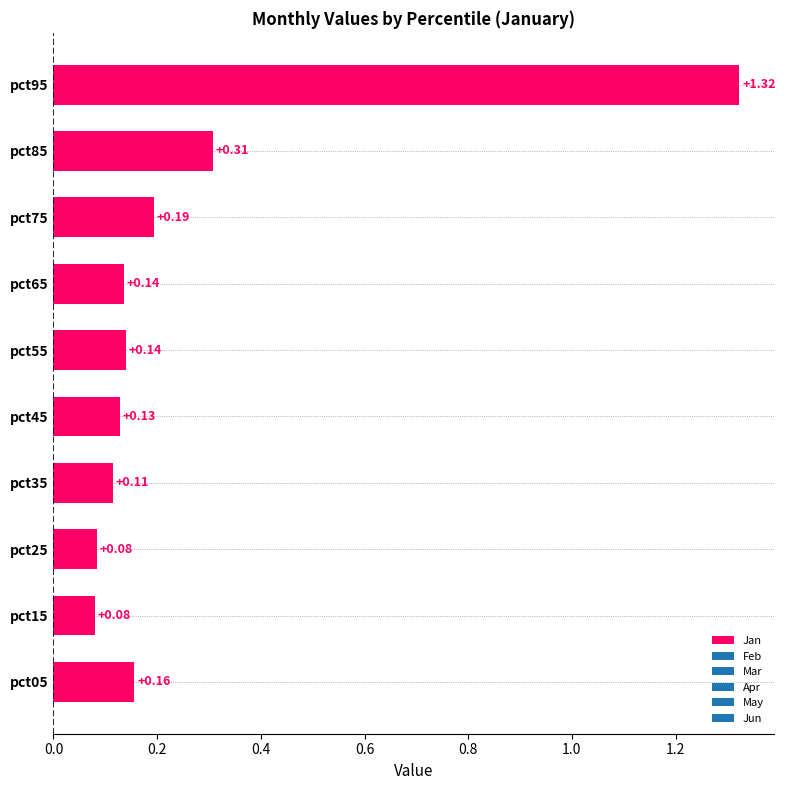

Which category has the highest value across all series?

pct95